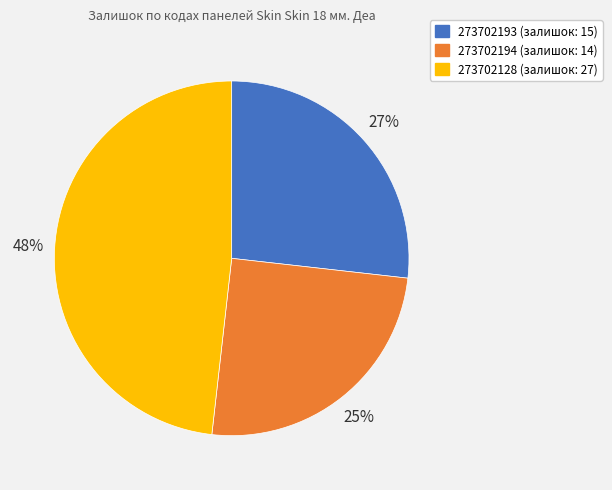

To the nearest percent, what percentage of the pie is 273702128?

48%